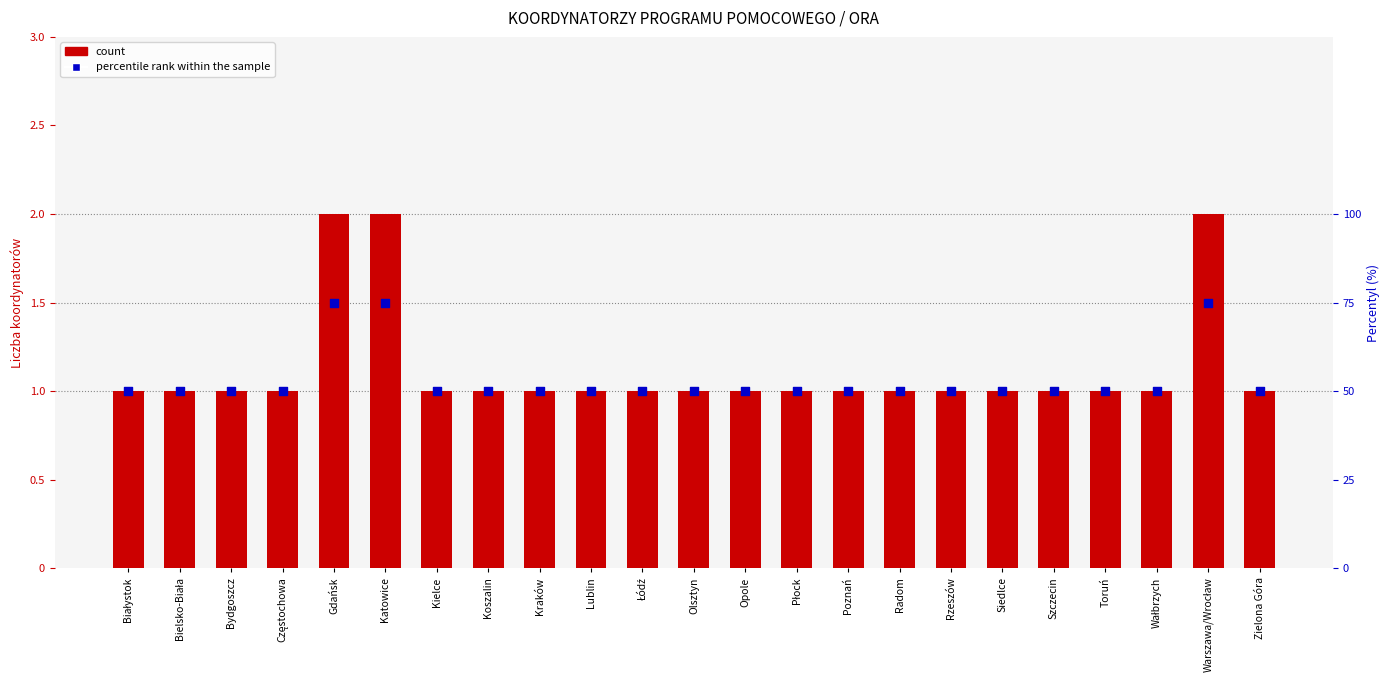

What are all the series names shown in the legend?

count, percentile rank within the sample